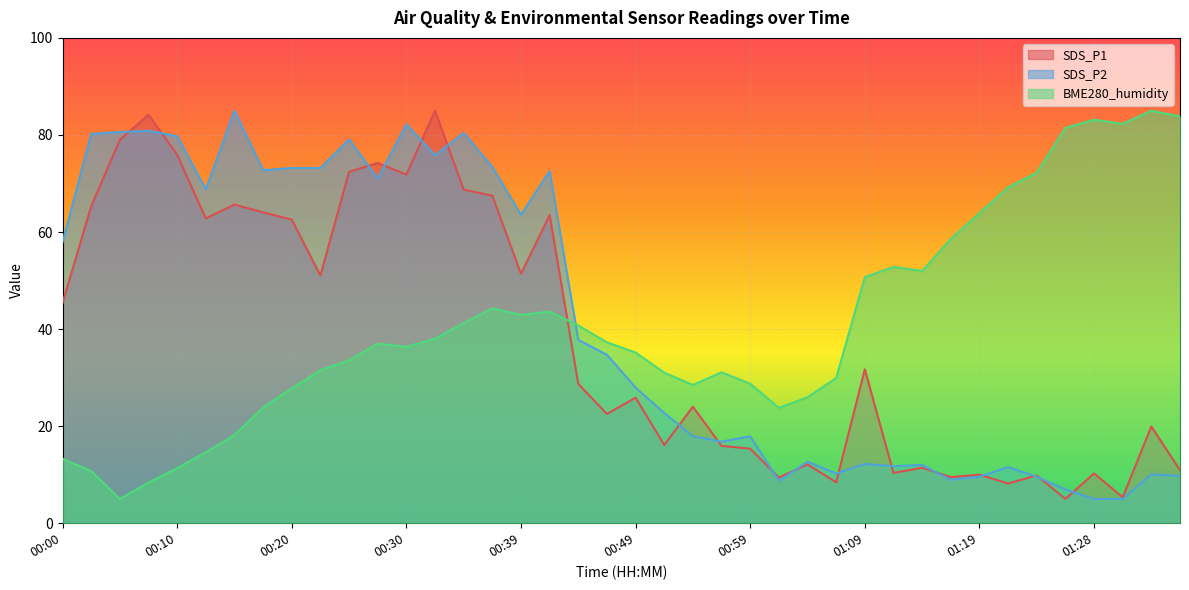

The value of BME280_humidity at 01:21 is 69.2. True or false?

True